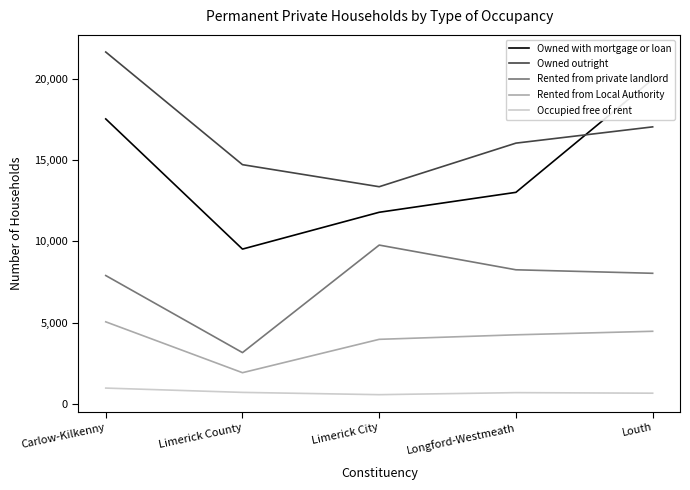

True or false: Rented from Local Authority and Occupied free of rent intersect in this chart.

False